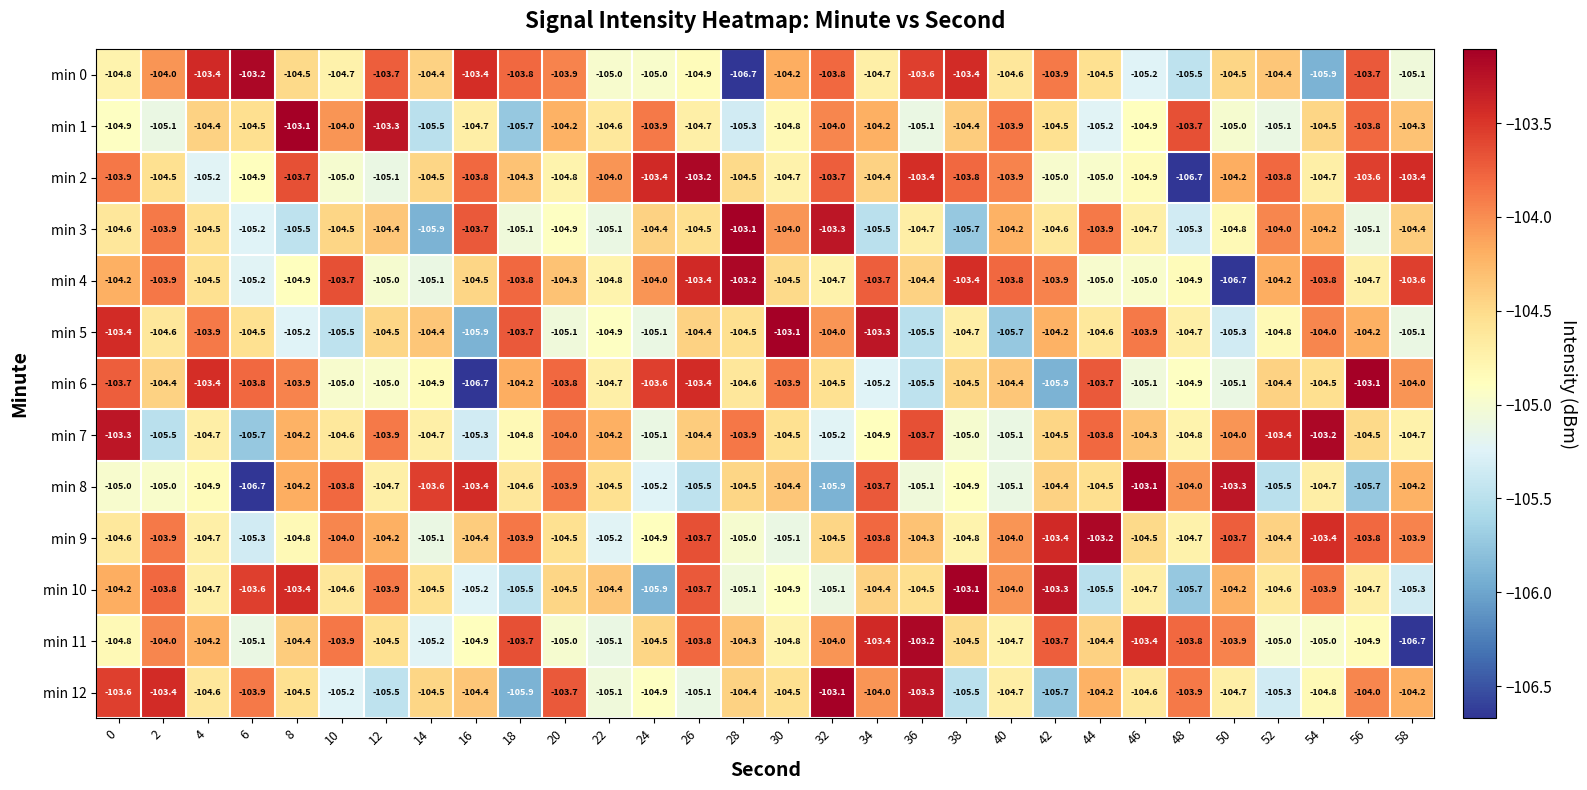

Where is min 8 nearest to the value -104?

48